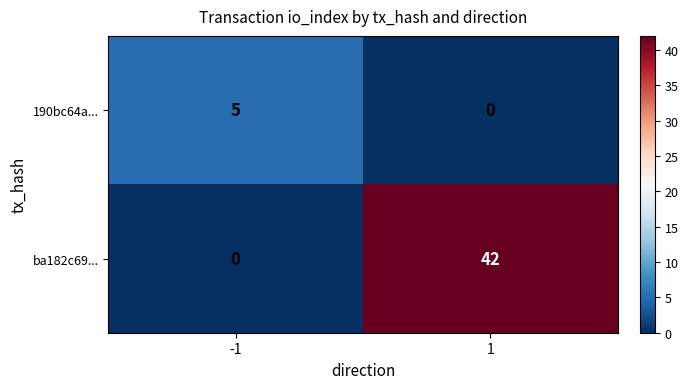

The value of 190bc64a... at -1 is 2. True or false?

False